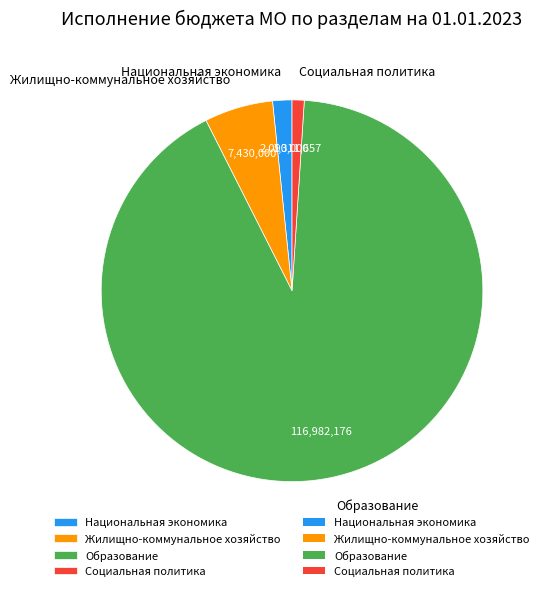

Which category has the biggest portion of the pie?

Образование